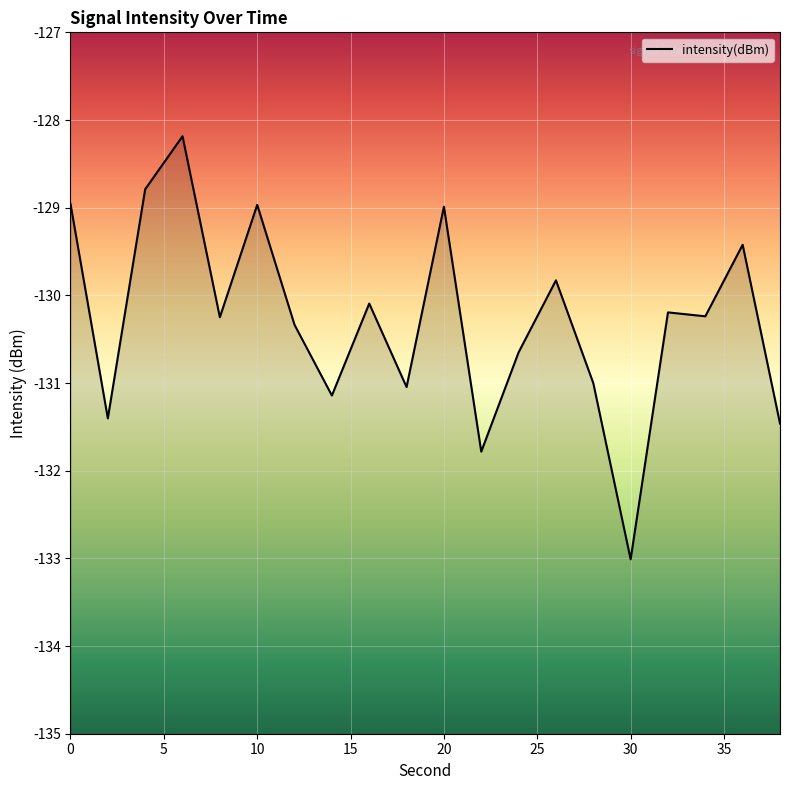

Reading left to right, what are all the values shown in this chart?

-129.0	-131.4	-128.8	-128.2	-130.2	-129.0	-130.3	-131.1	-130.1	-131.0	-129.0	-131.8	-130.6	-129.8	-131.0	-133.0	-130.2	-130.2	-129.4	-131.5